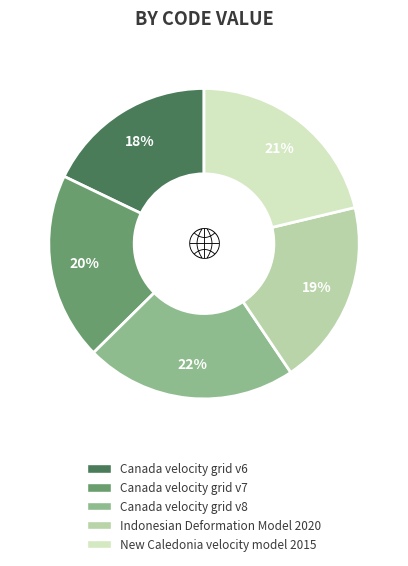

What is the smallest slice in the pie chart?

Canada velocity grid v6